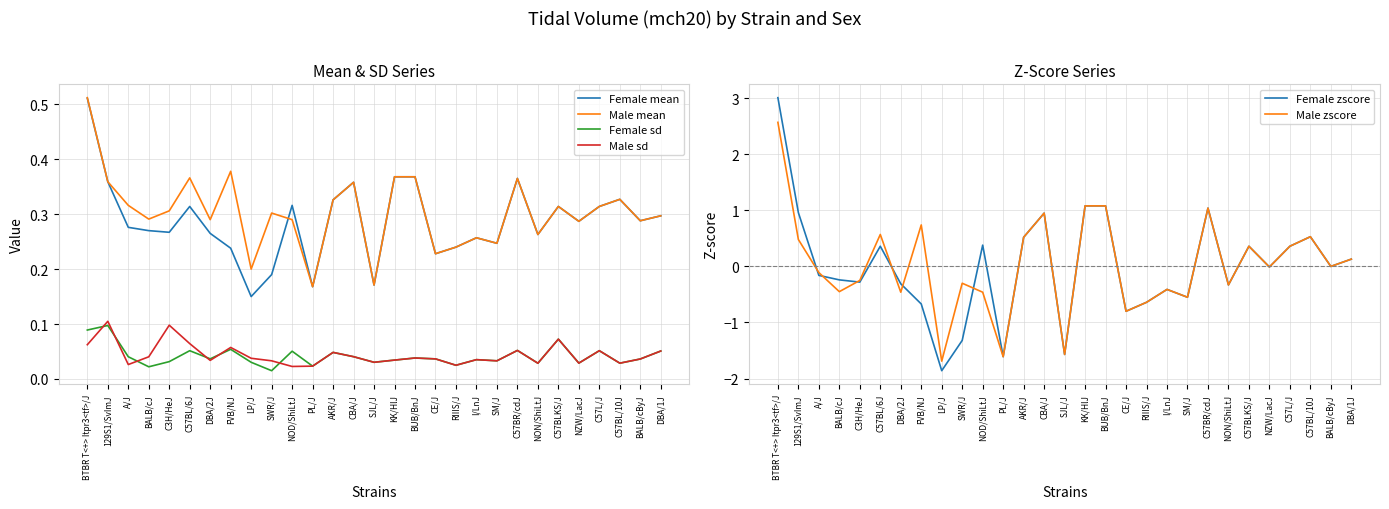

What is the difference between the Female zscore values at C57L/J and SWR/J?

1.7